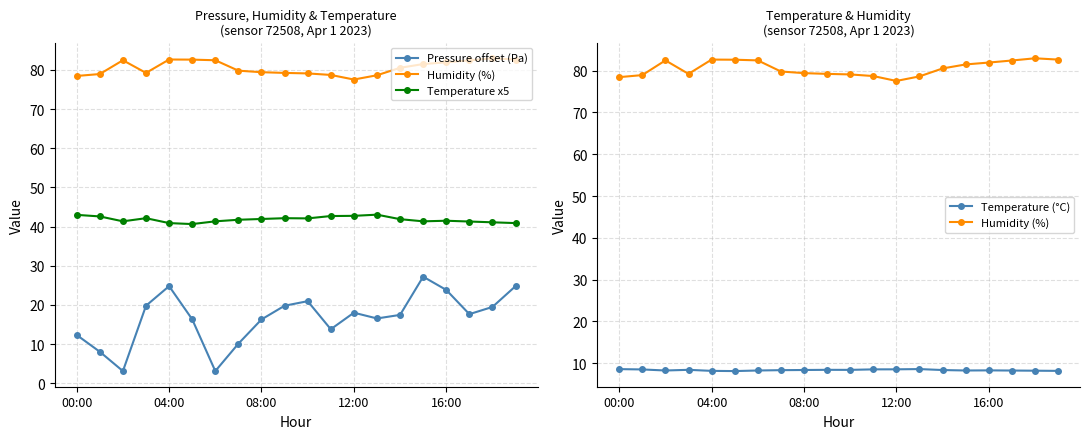

What is the difference between the maximum and second lowest values in the Temperature x5 series?

2.1